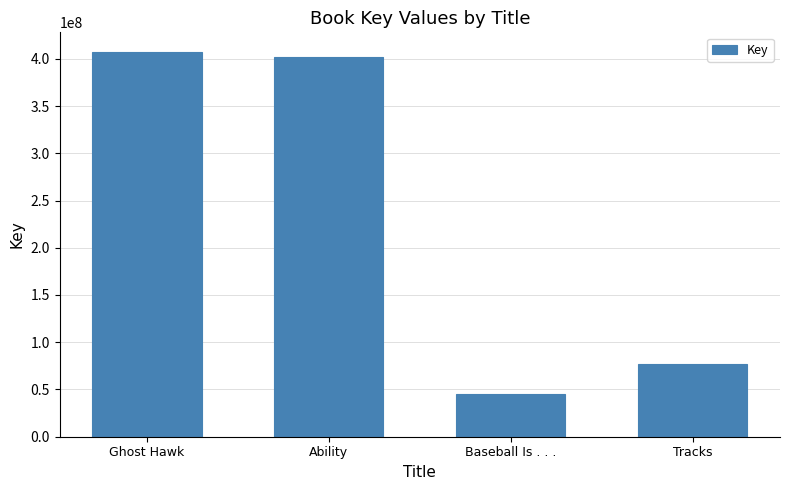

What is the change in value from Baseball Is . . . to Tracks?

+31363050